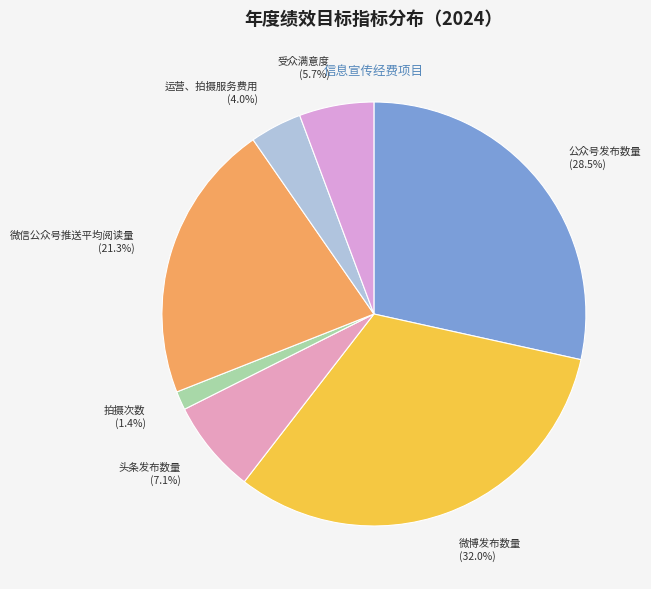

What percentage is the 头条发布数量 slice, to the nearest percent?

7%